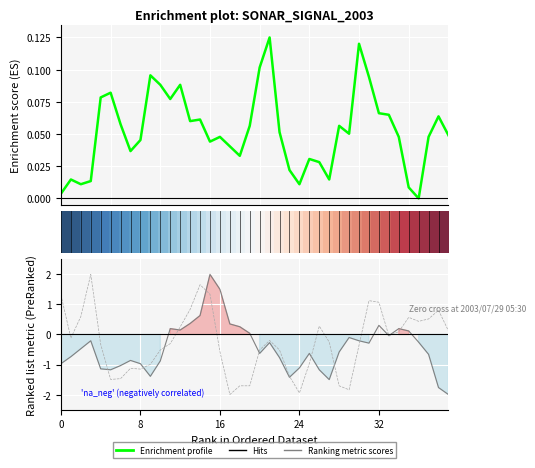

What is the minimum value shown in the chart?

-2.0